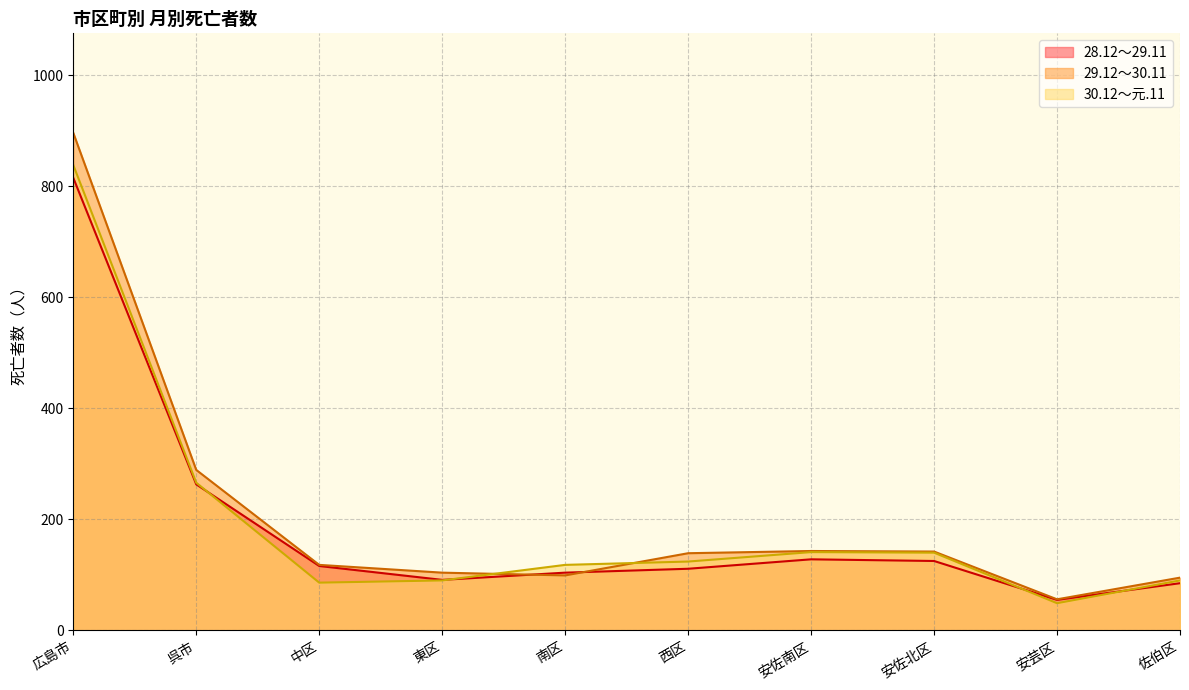

Which category has the highest value across all series?

広島市